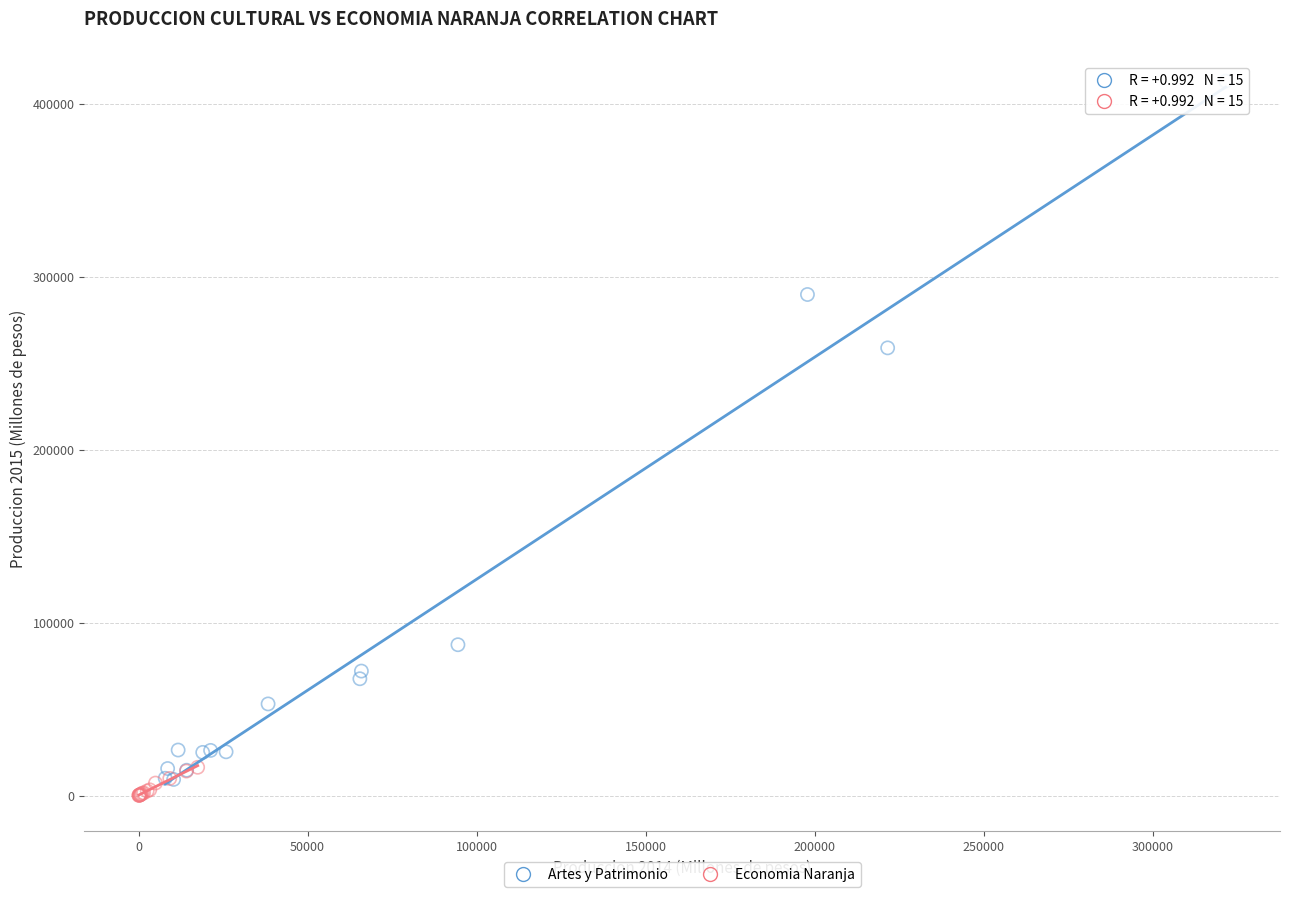

Which series reaches the maximum Y coordinate?

Artes y Patrimonio